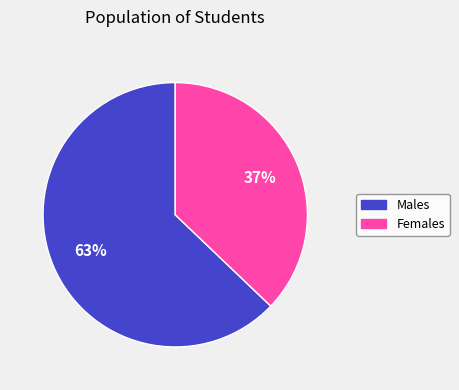

To the nearest percent, what is the difference between the largest and smallest slice percentages?

26%